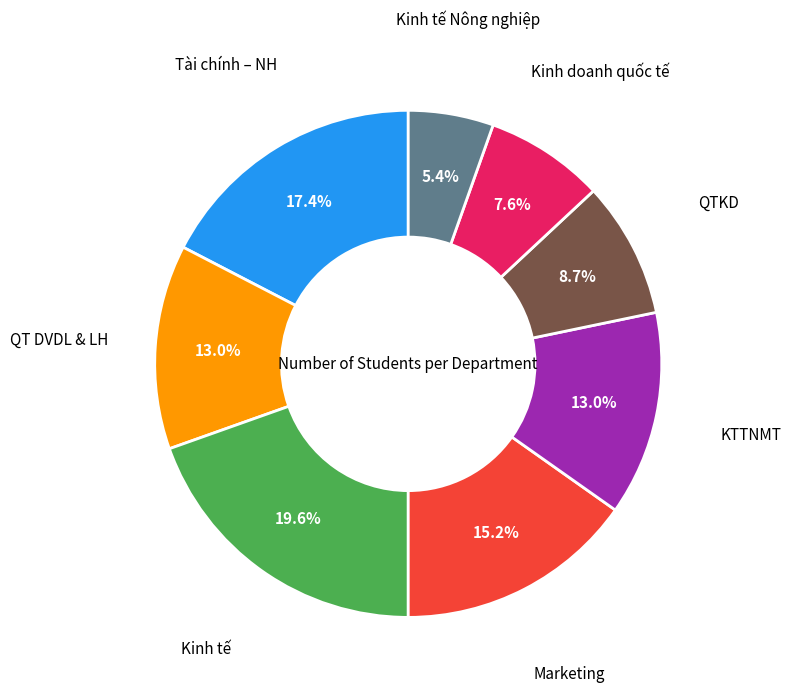

How many segments does this pie chart have?

8